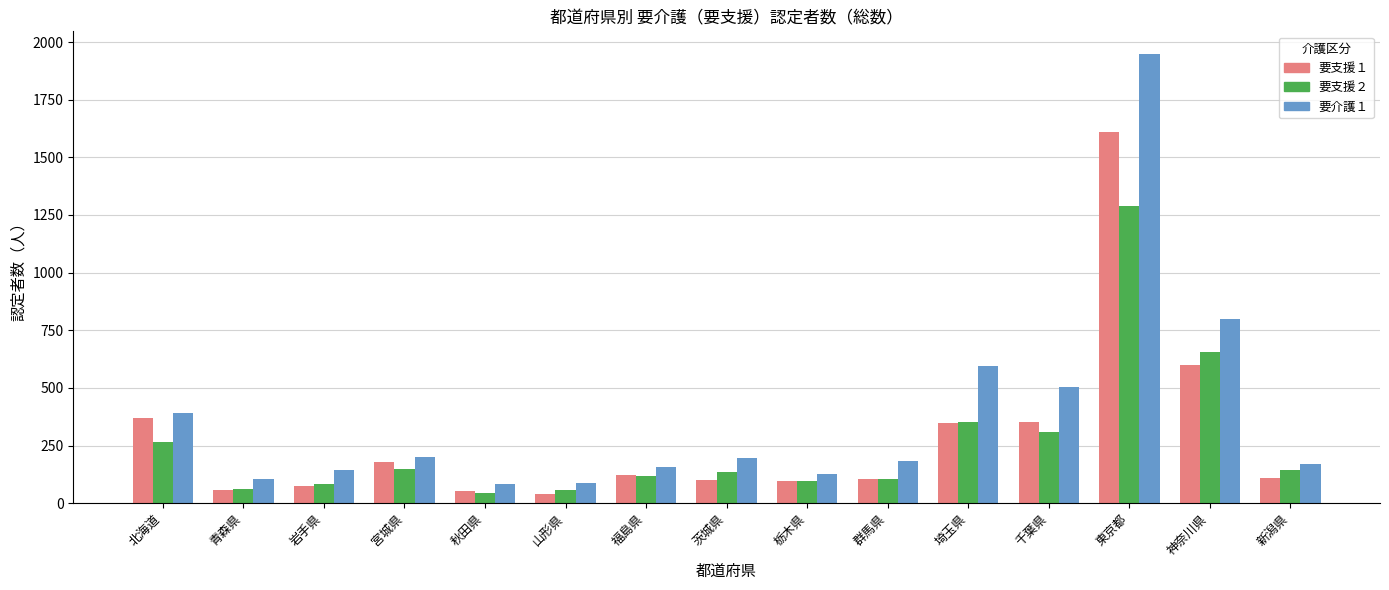

What is the label of the 11th bar from the right?

秋田県